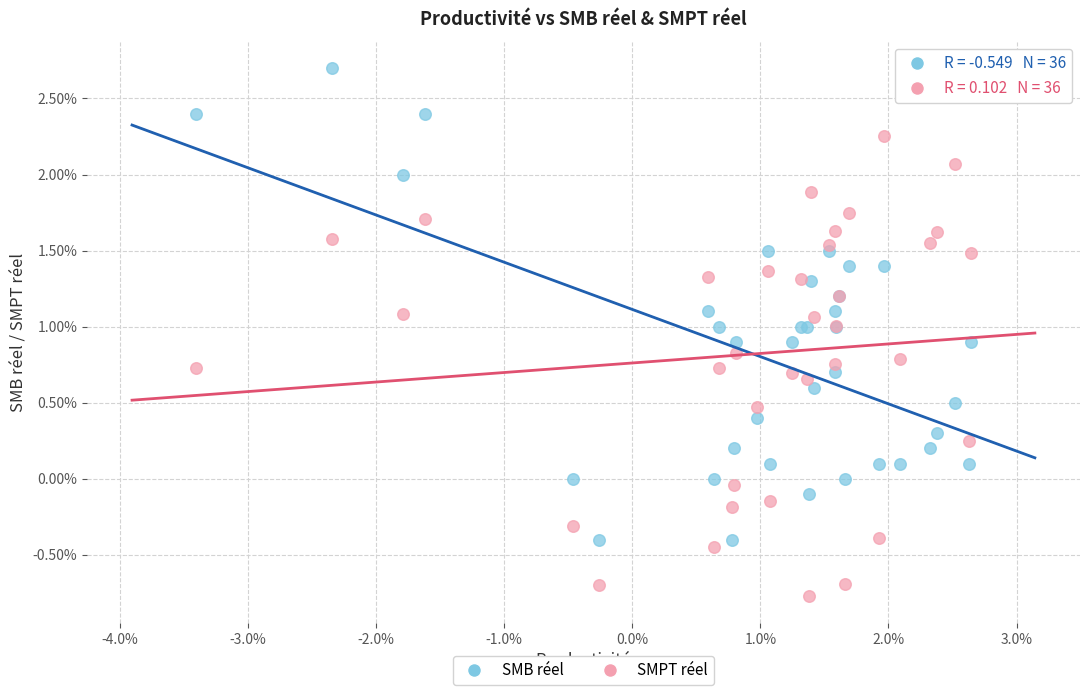

Which series has the widest spread of Y values?

SMB réel